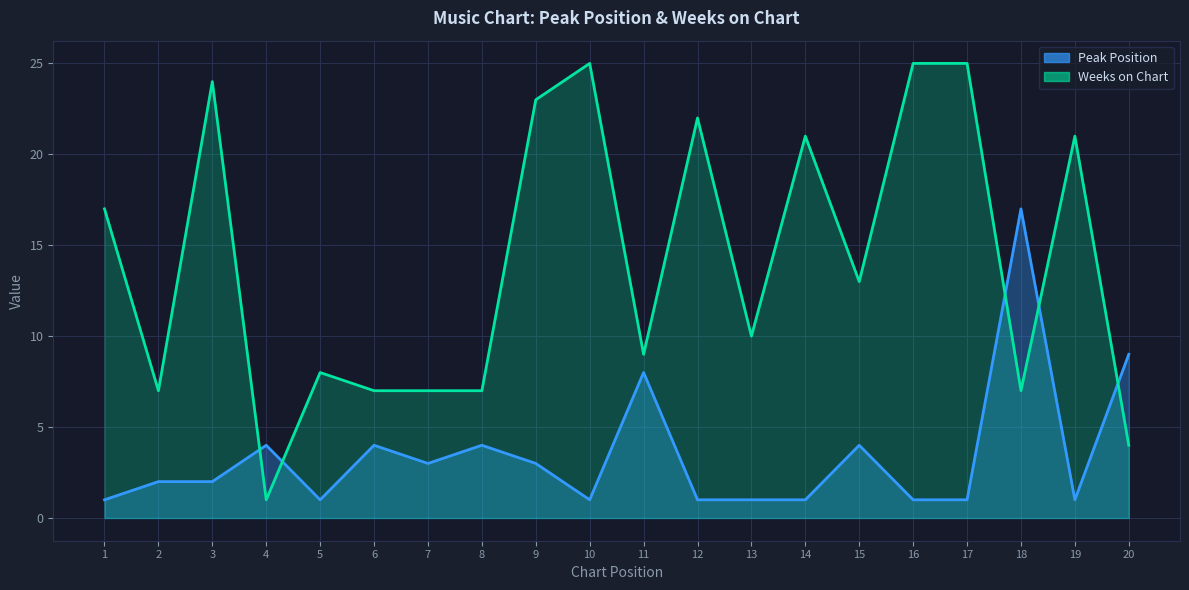

Which series has the largest total across all categories?

Weeks on Chart